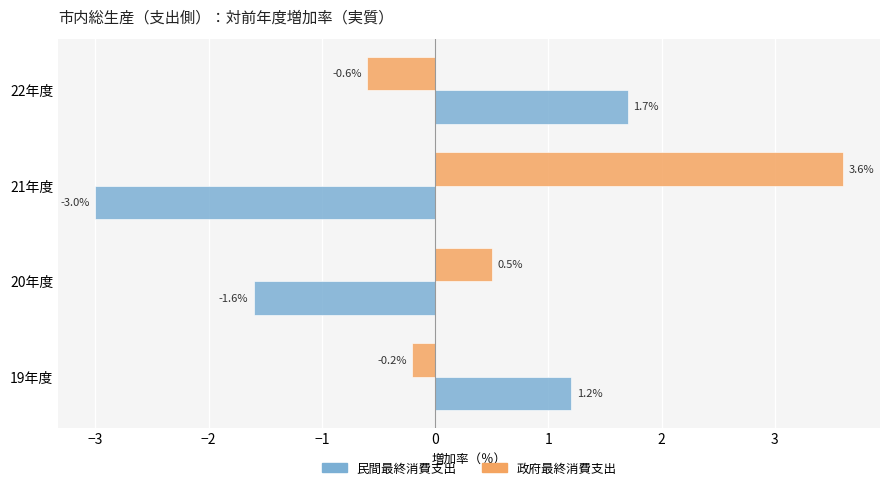

The 民間最終消費支出 series shows -0.9 at 21年度. True or false?

False